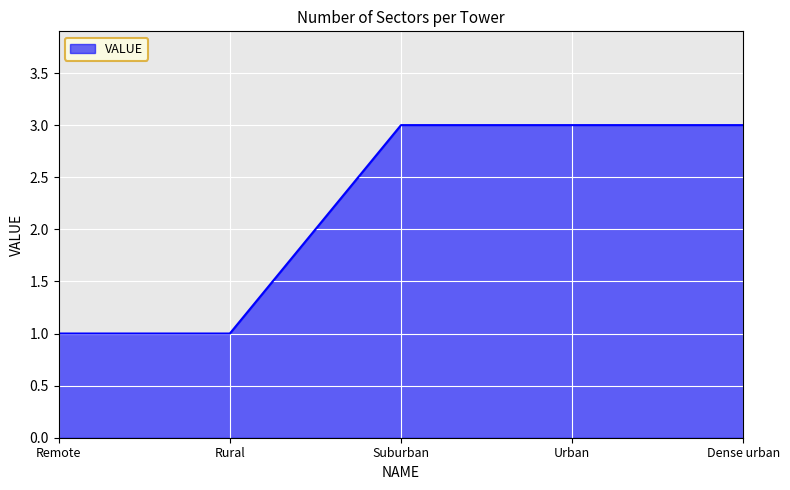

What value does the data have at Suburban?

3